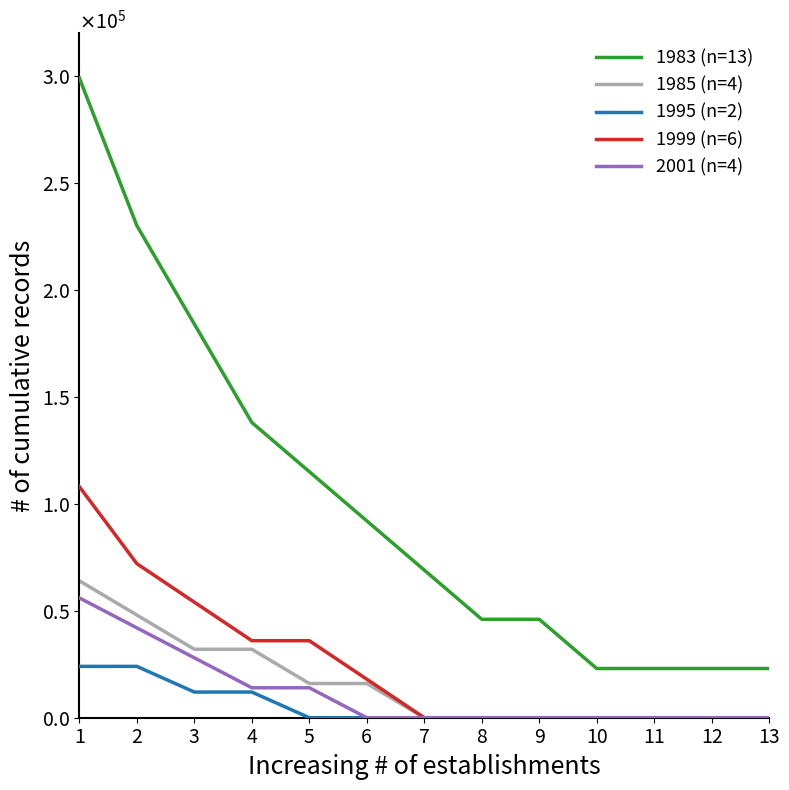

True or false: 1995 (n=2) and 1985 (n=4) intersect in this chart.

False